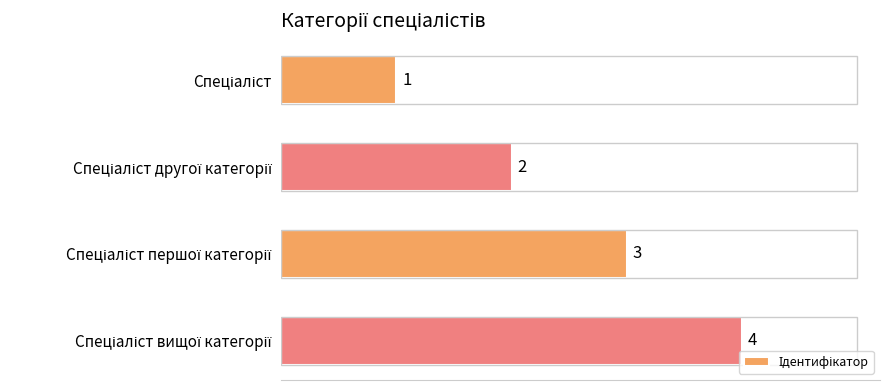

What is the value of the 4th bar from the top?

4